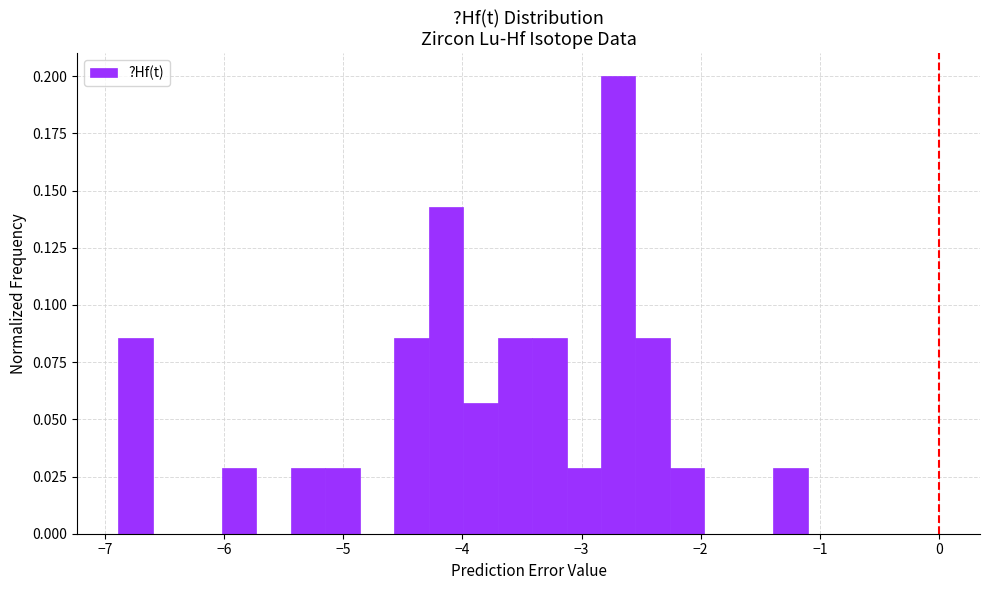

Read against the x-axis, roughly where is the centre of the tallest bar?

-2.7